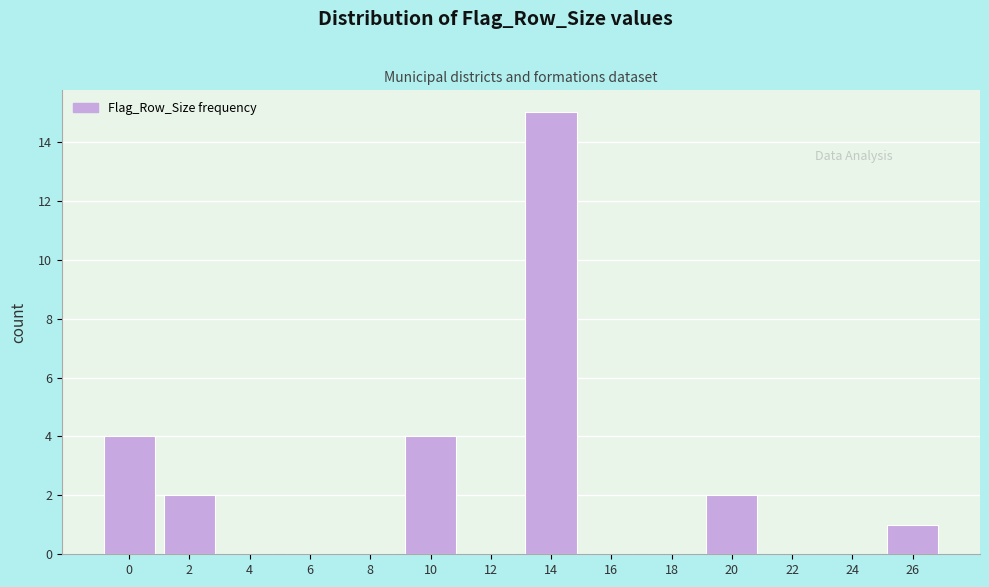

Reading right to left, transcribe all the data shown in this chart.

26=1	24=0	22=0	20=2	18=0	16=0	14=15	12=0	10=4	8=0	6=0	4=0	2=2	0=4